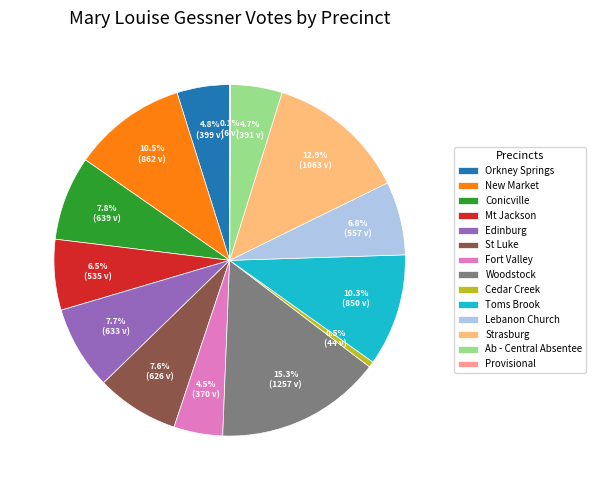

What is the largest slice in the pie chart?

Woodstock